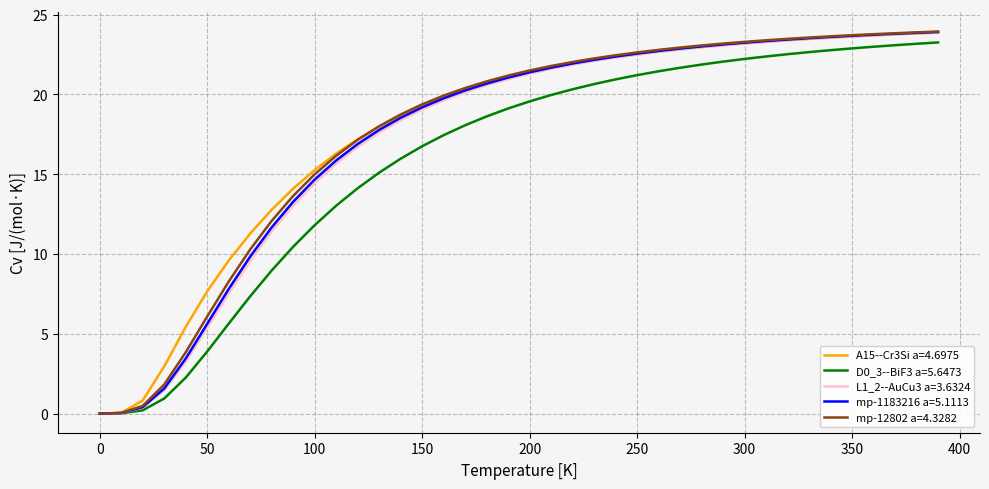

What is the greatest value displayed?

23.9